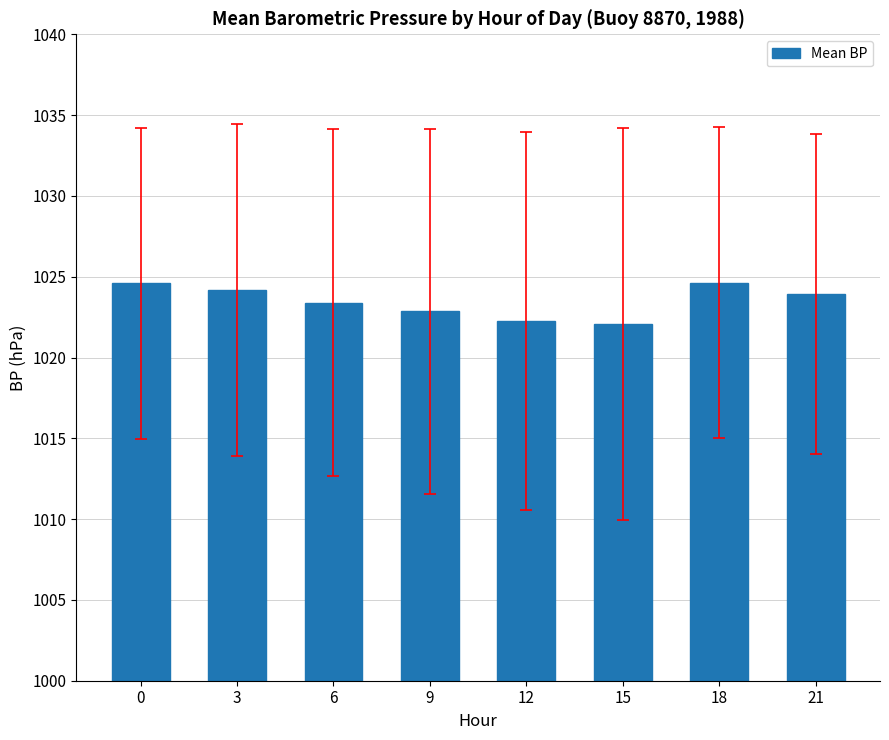

What is the smallest value displayed?

1022.1